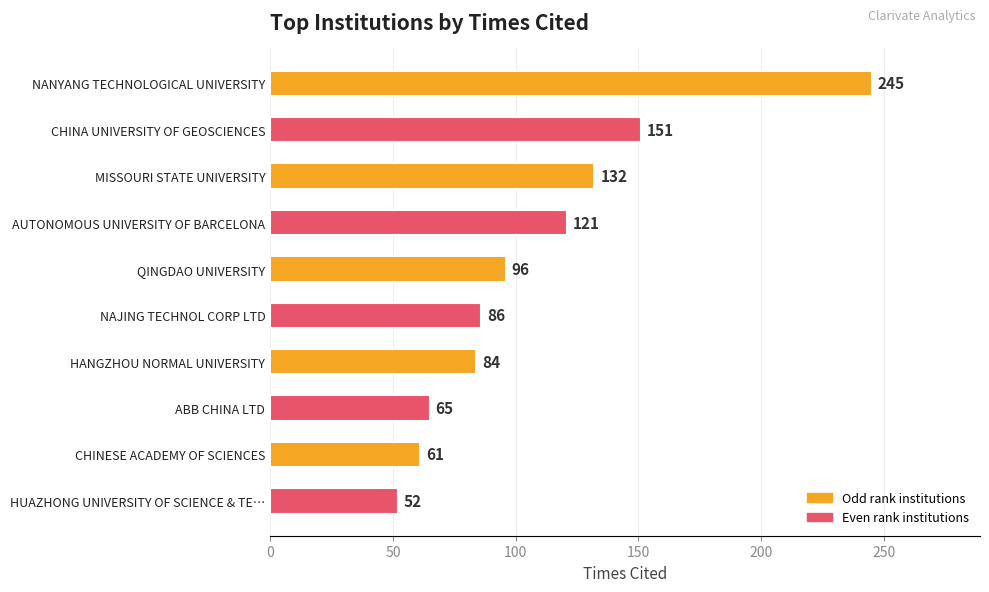

List the labels in order of value, largest first.

NANYANG TECHNOLOGICAL UNIVERSITY, CHINA UNIVERSITY OF GEOSCIENCES, MISSOURI STATE UNIVERSITY, AUTONOMOUS UNIVERSITY OF BARCELONA, QINGDAO UNIVERSITY, NAJING TECHNOL CORP LTD, HANGZHOU NORMAL UNIVERSITY, ABB CHINA LTD, CHINESE ACADEMY OF SCIENCES, HUAZHONG UNIVERSITY OF SCIENCE & TE…